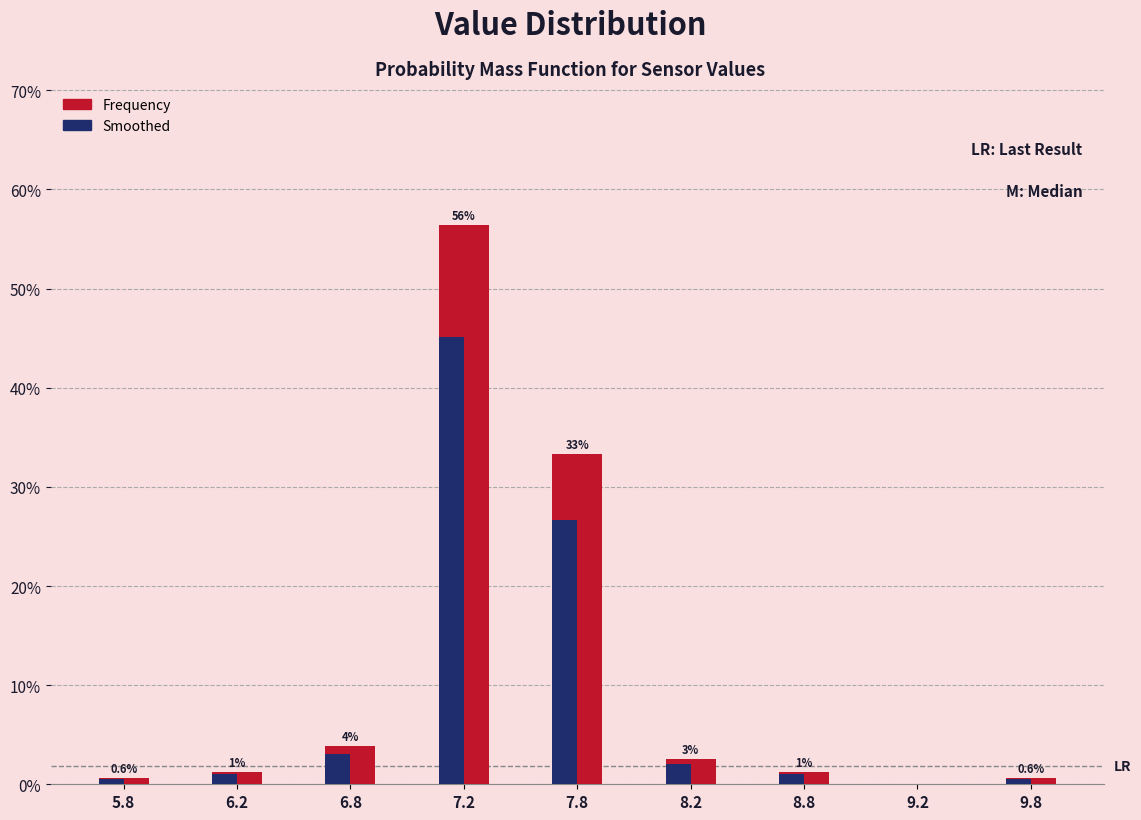

Between 6.8 and 7.2, which series saw the biggest shift?

Frequency